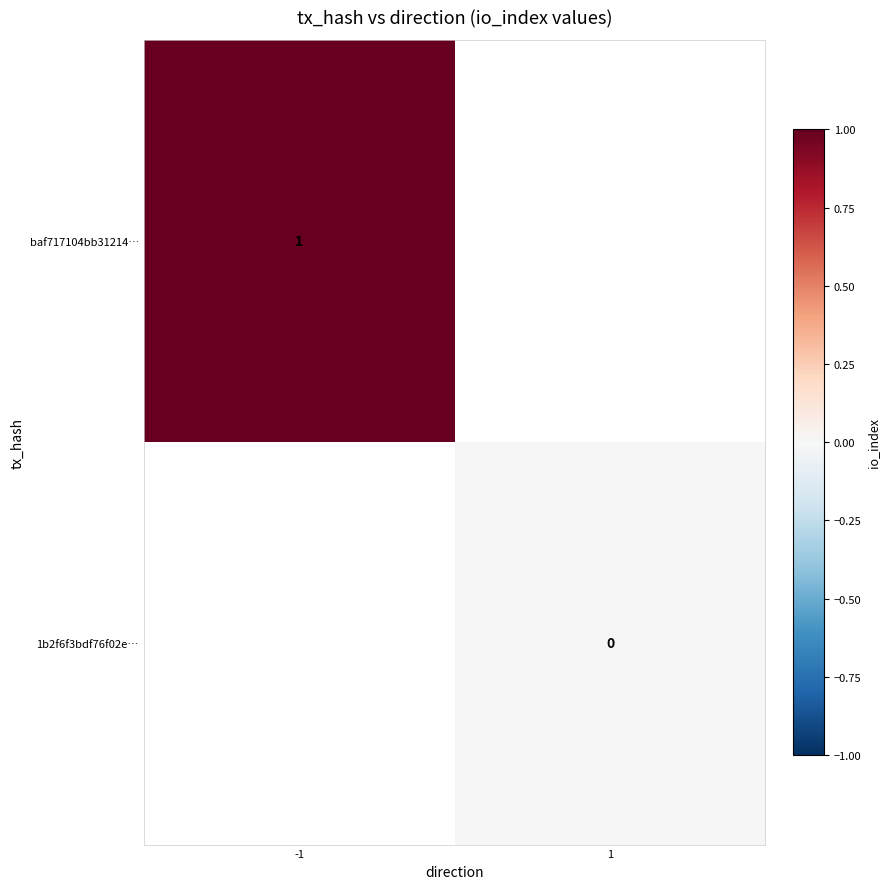

The baf717104bb31214… series shows 2 at -1. True or false?

False